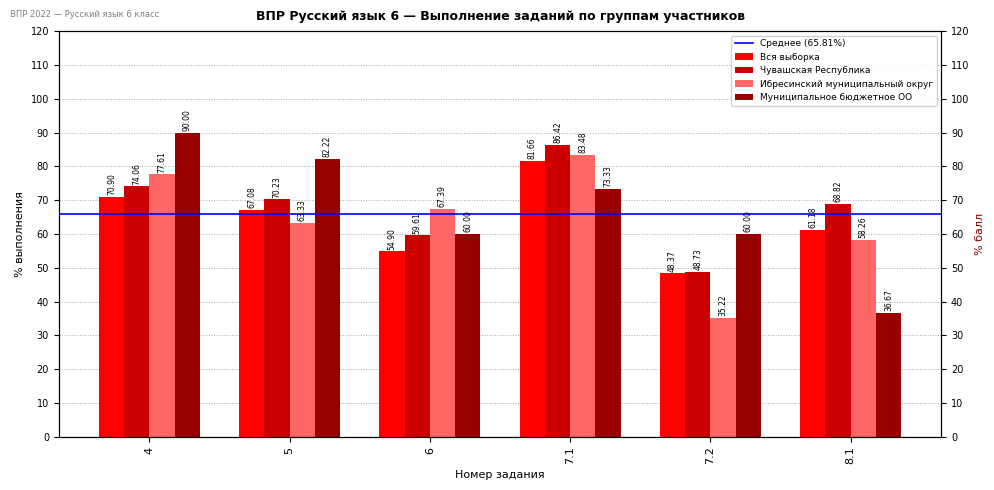

List the series in order of their peak value, highest first.

Муниципальное бюджетное ОО, Чувашская Республика, Ибресинский муниципальный округ, Вся выборка